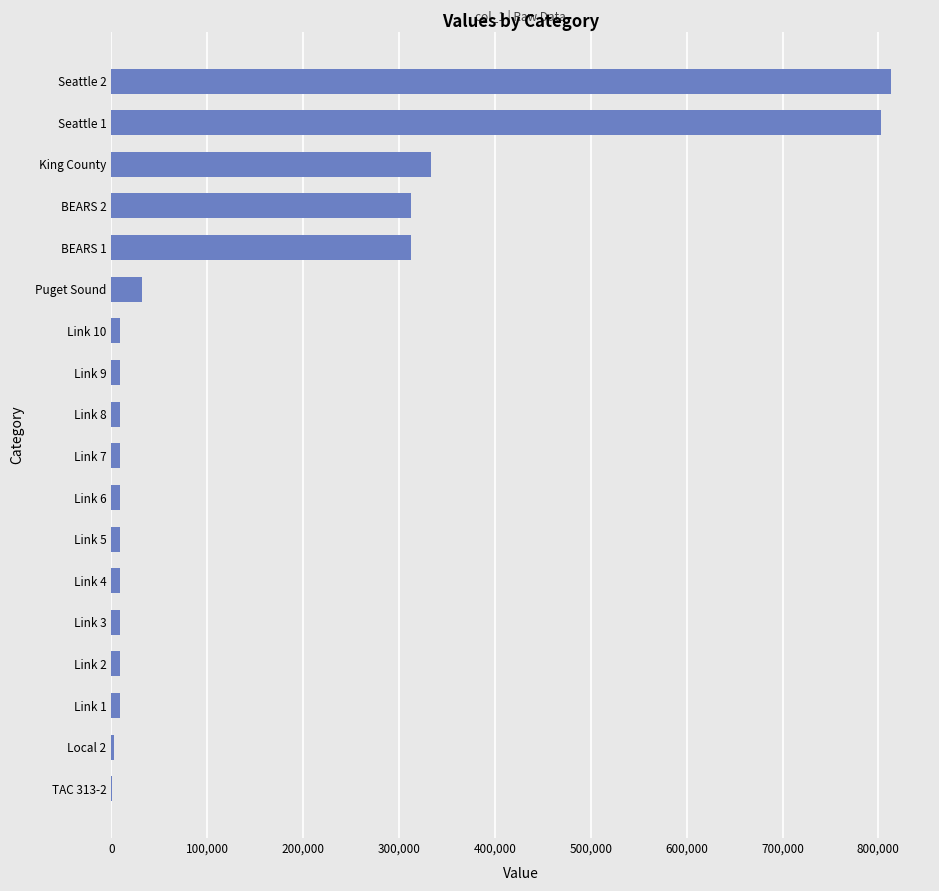

What is the sum of all values?

2697560